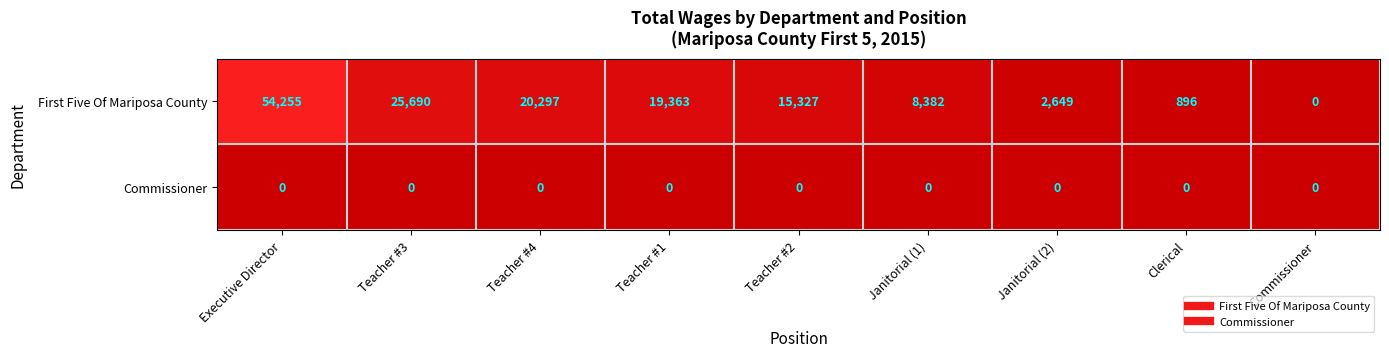

Reading left to right, list all the values displayed in this chart.

First Five Of Mariposa County: Executive Director=54255	Teacher #3=25690	Teacher #4=20297	Teacher #1=19363	Teacher #2=15327	Janitorial (1)=8382	Janitorial (2)=2649	Clerical=896	Commissioner=0
Commissioner: Executive Director=0	Teacher #3=0	Teacher #4=0	Teacher #1=0	Teacher #2=0	Janitorial (1)=0	Janitorial (2)=0	Clerical=0	Commissioner=0